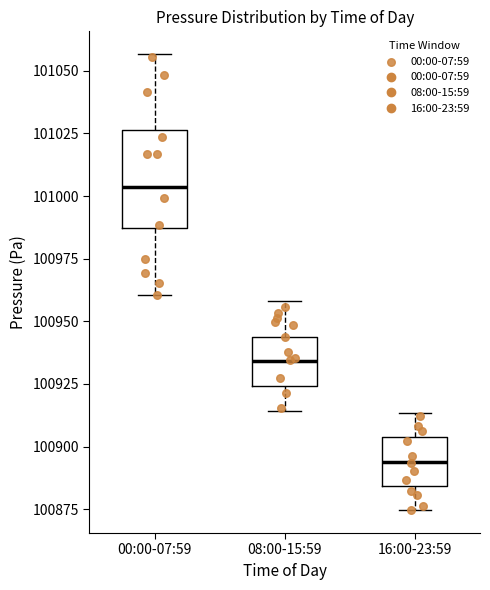

Where is the lower edge of the box for 16:00-23:59 on the y-axis? The values are not printed on the chart, so give them approximately, as read against the axis.

100885